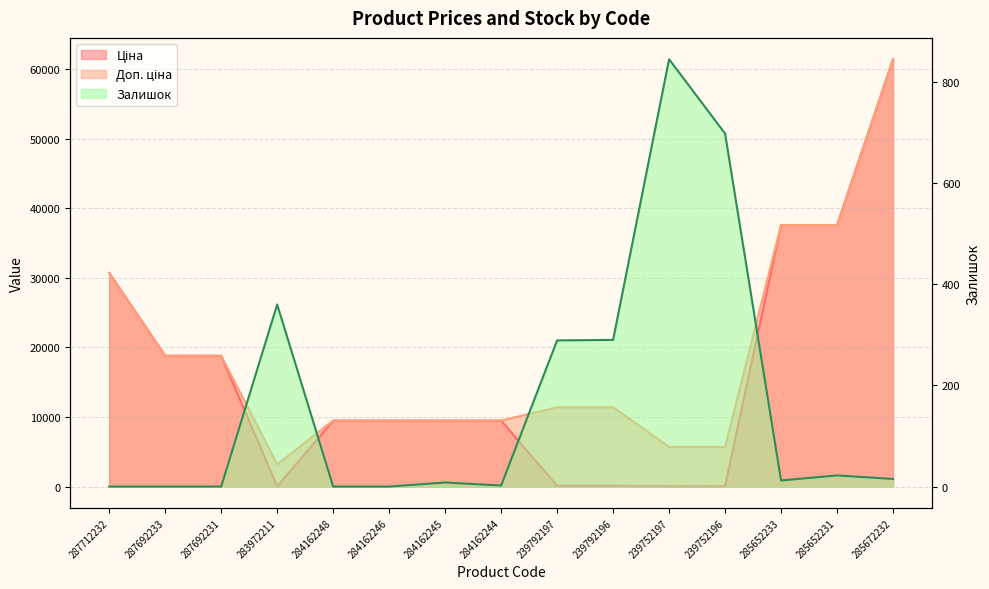

What is the difference between the second highest and second lowest values in the Залишок series?

698.0